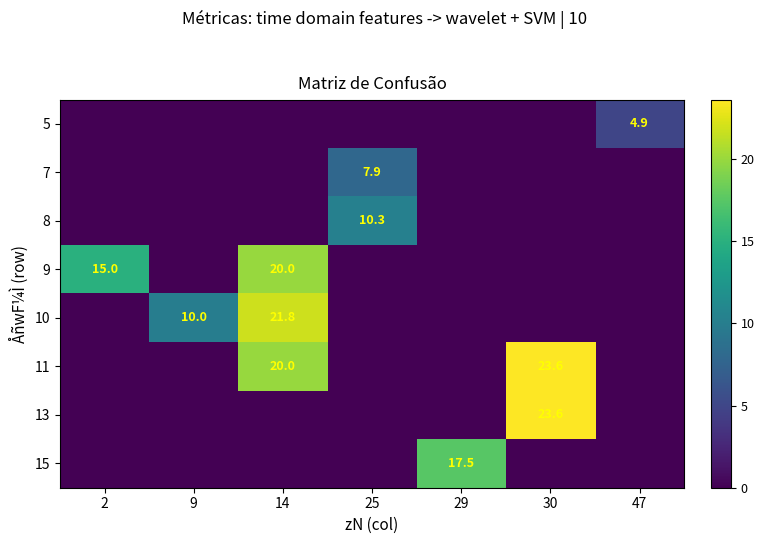

True or false: 11 has a value of 23.6 at 30.

True